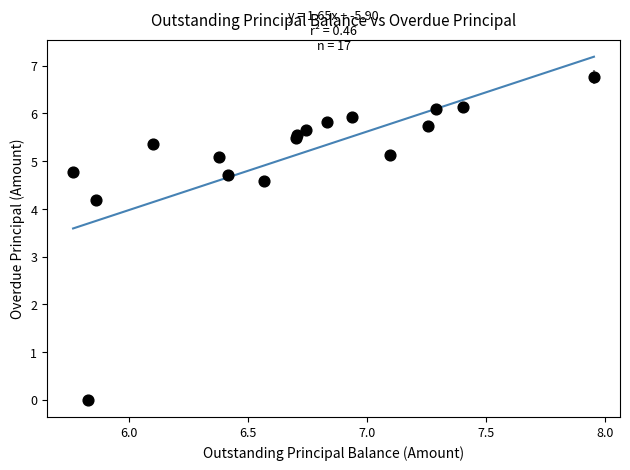

What Y value in the scatter plot is closest to 3?

4.2